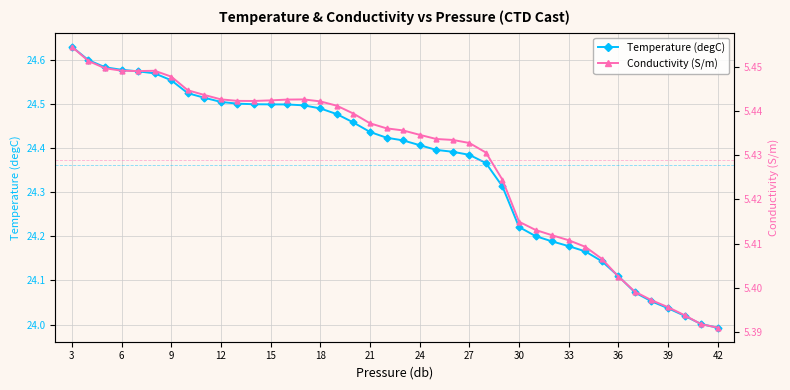

What is the value of the Temperature (degC) point at the 6th from the left?

24.6